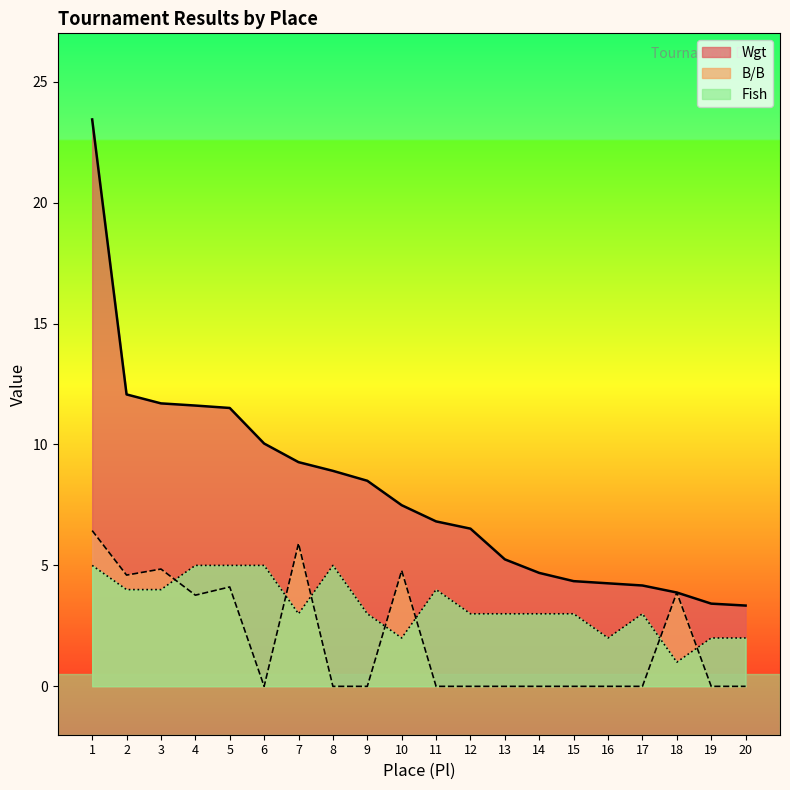

Is the value of B/B at 4 greater than the value of Wgt at 17?

No